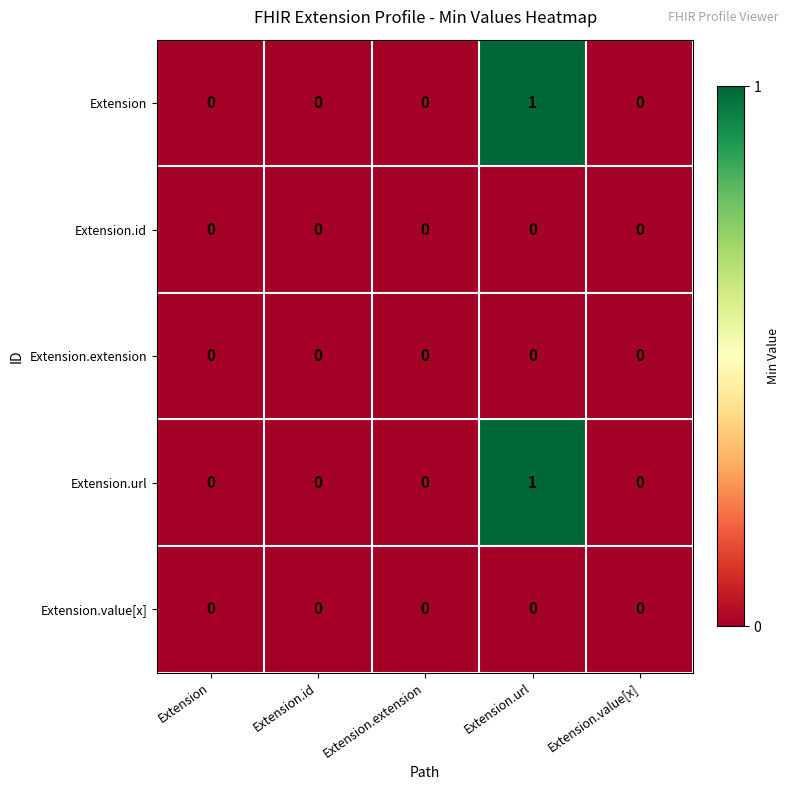

True or false: Extension.value[x] has a value of 0 at Extension.value[x].

True